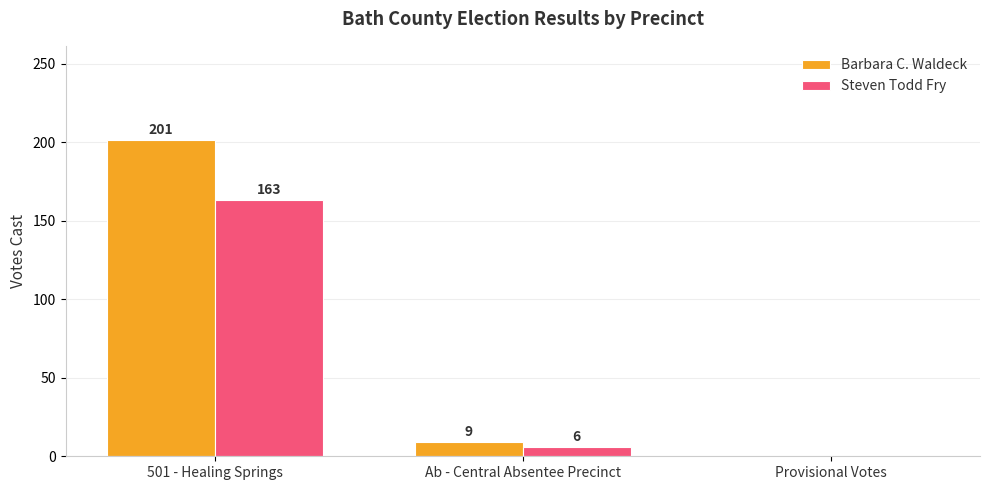

Which series has the largest total across all categories?

Barbara C. Waldeck